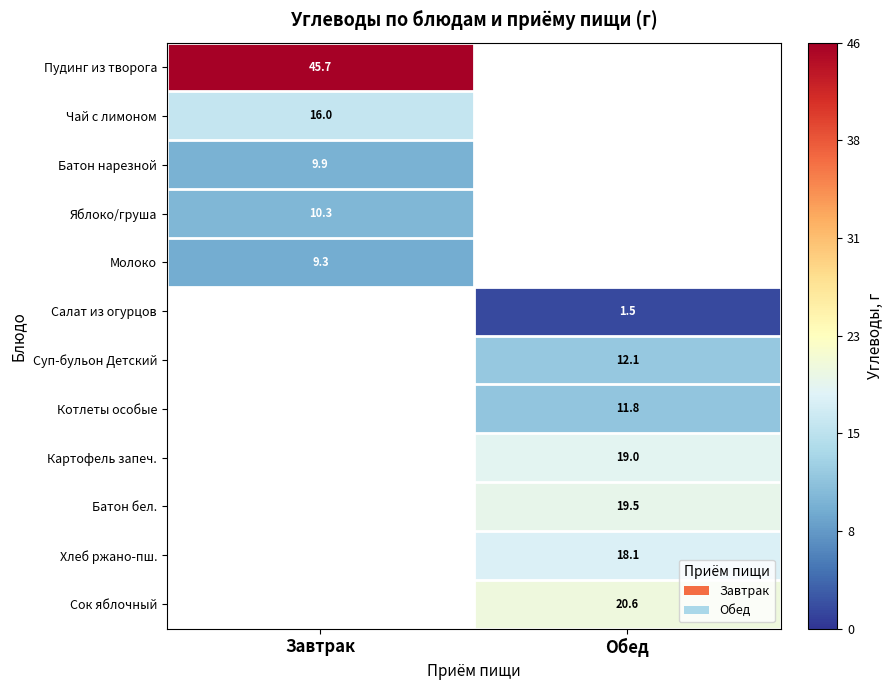

What is the smallest value displayed?

1.5